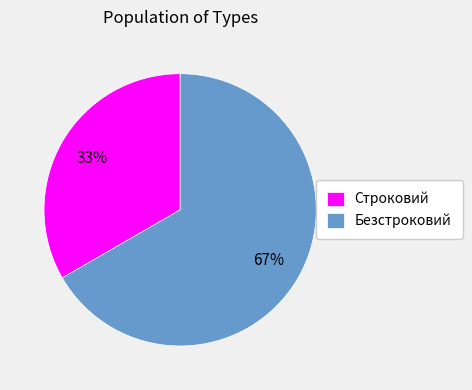

The Строковий slice represents 42% of the pie. True or false?

False